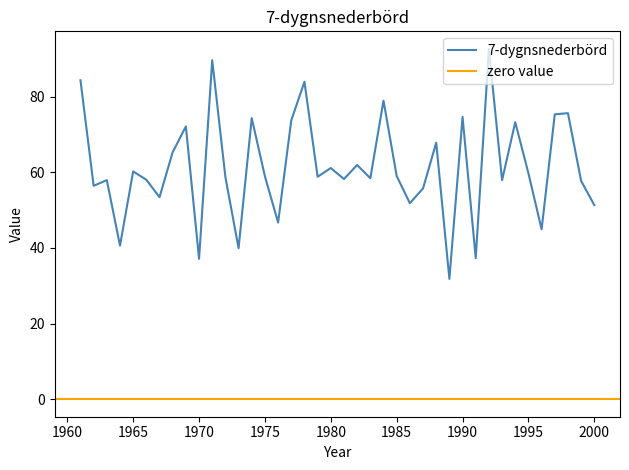

Between 1976 and 1989, which is larger?

1976